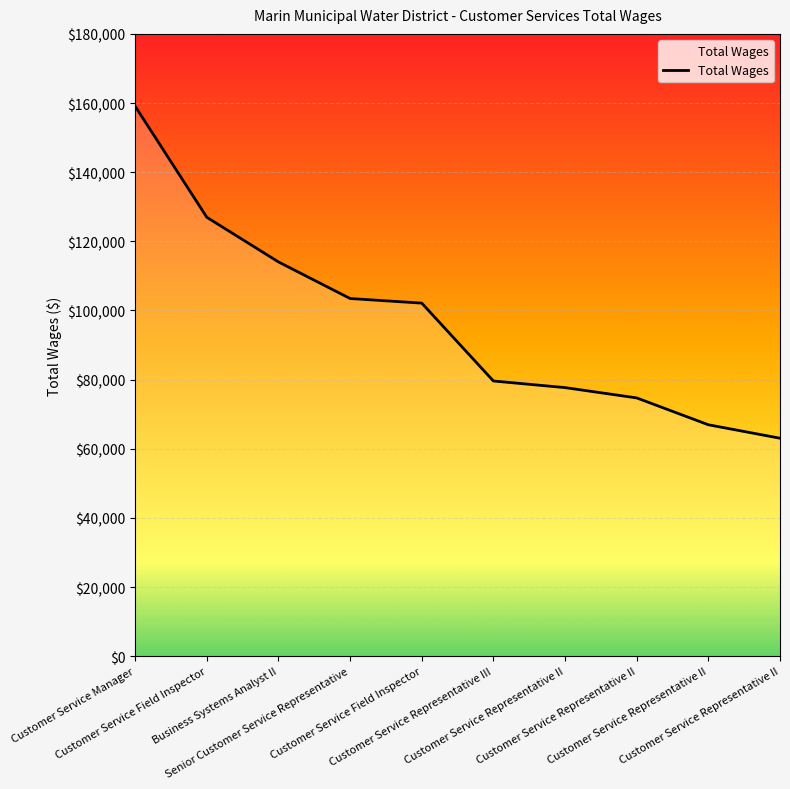

How many lines are shown in the chart?

1